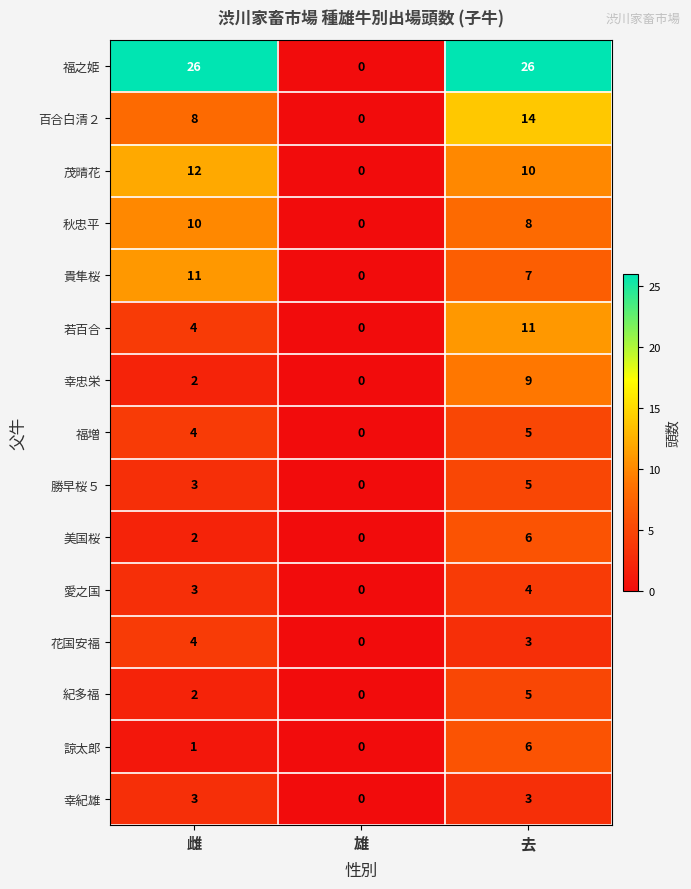

Count the 福之姫 values in the range 0 to 26.

3